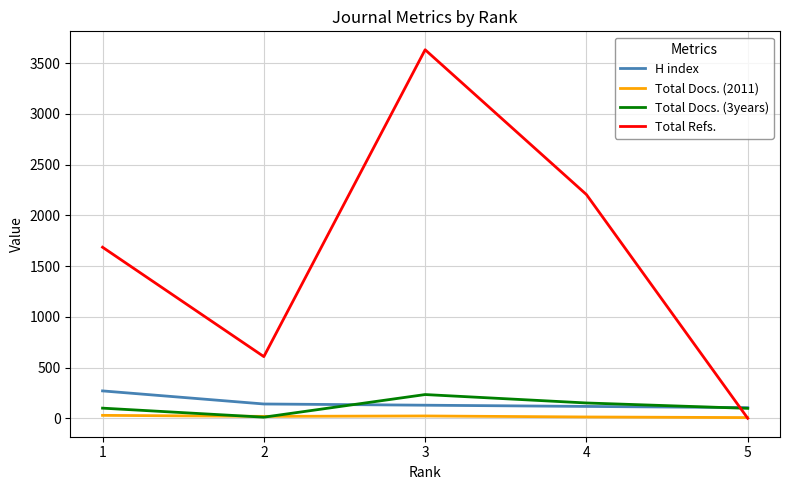

How many times do Total Refs. and H index cross each other?

1